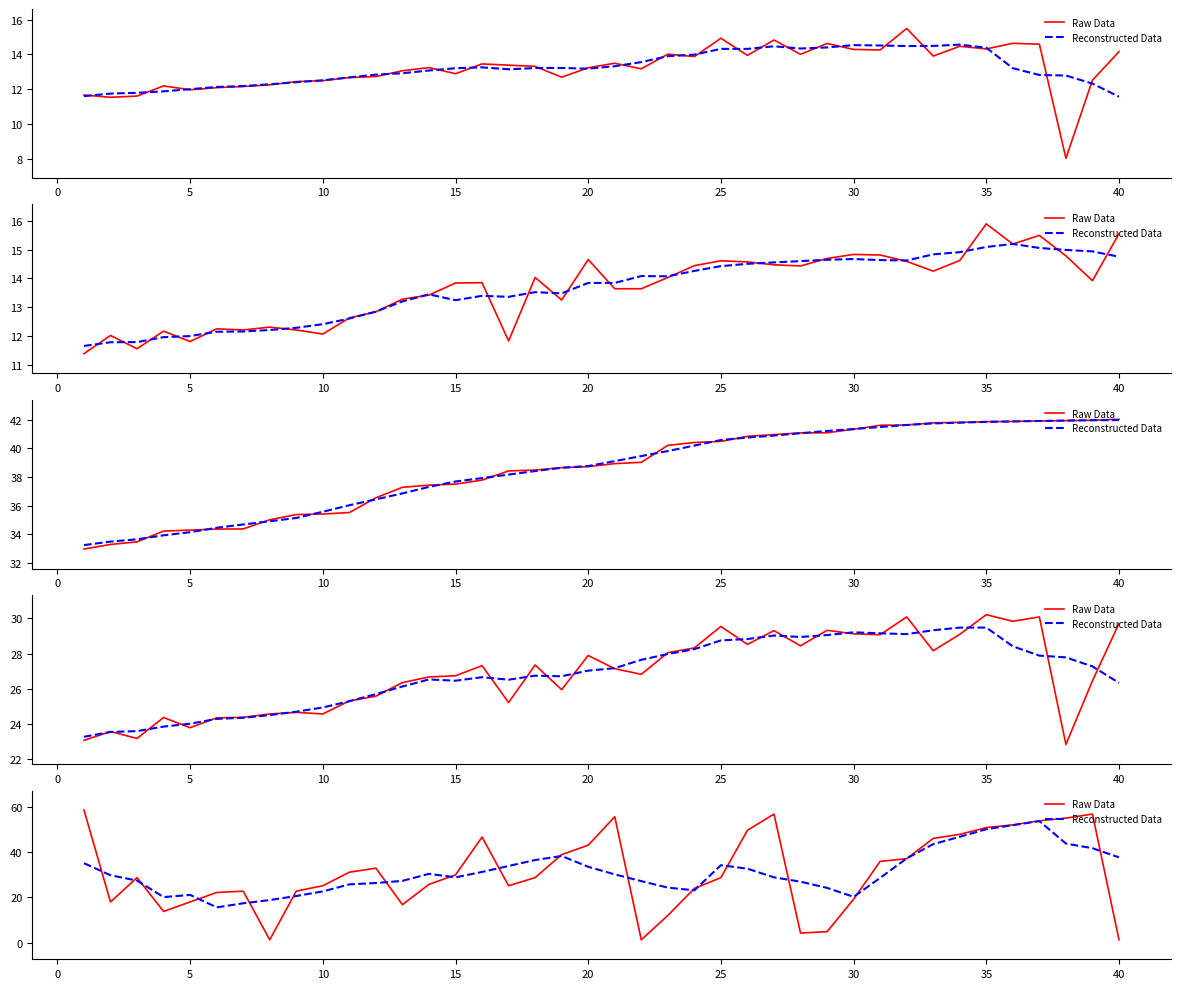

In Reconstructed Data, how many points are higher than both neighbors (excluding endpoints)?

5